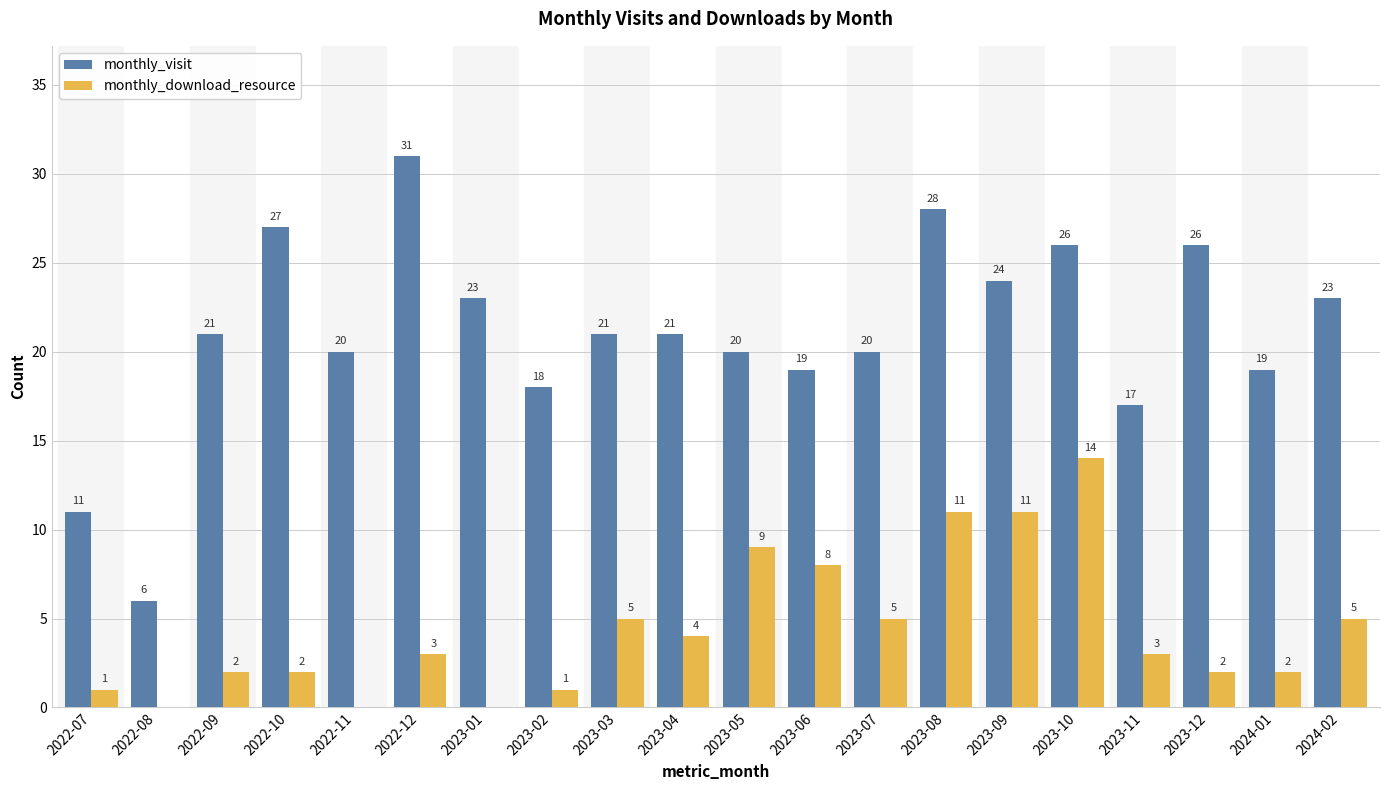

How many groups of bars are there?

20